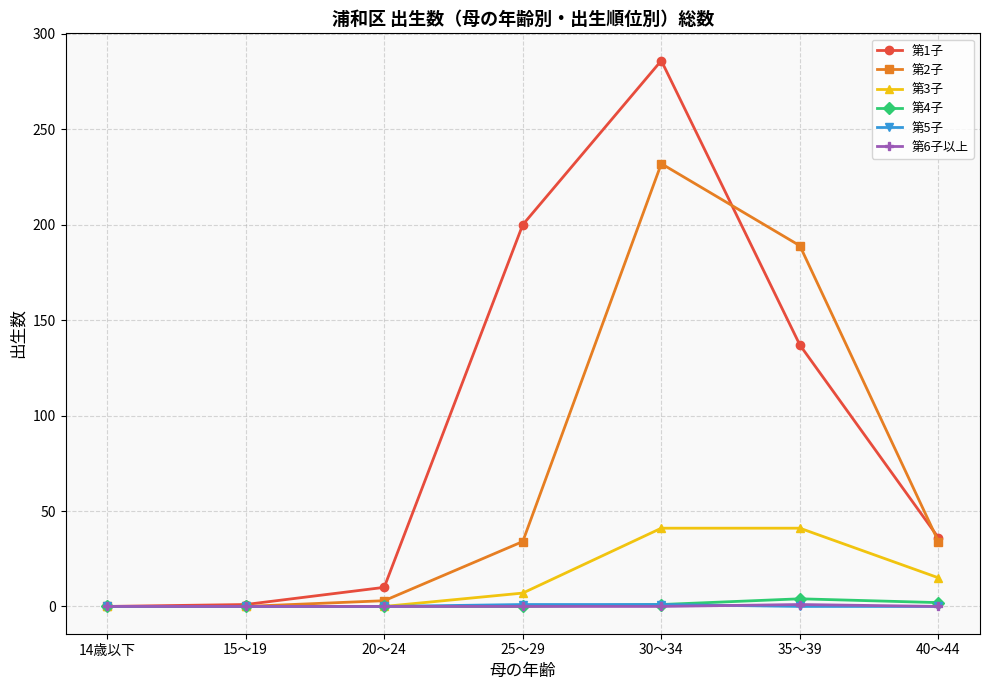

Which series has the widest spread of values?

第1子